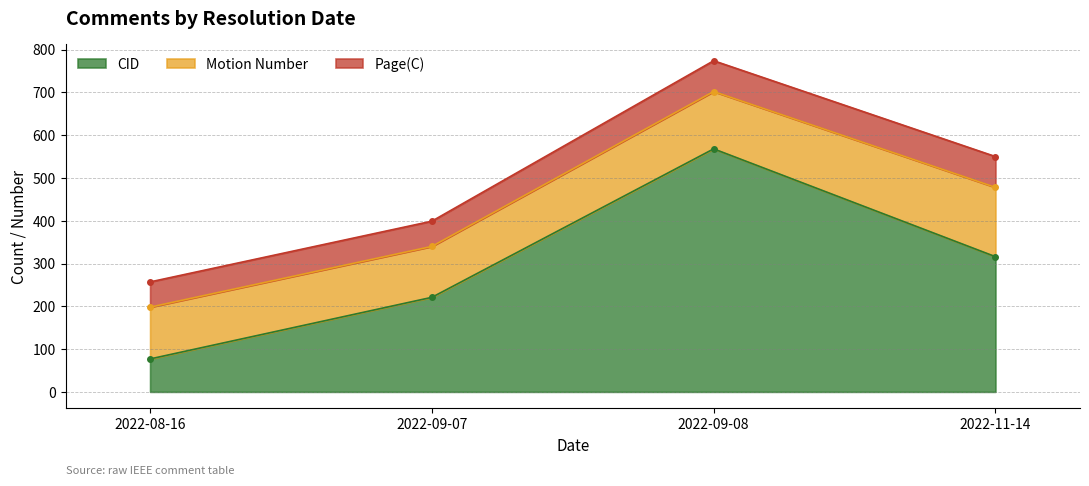

What is the label of the 1st point from the right?

2022-11-14